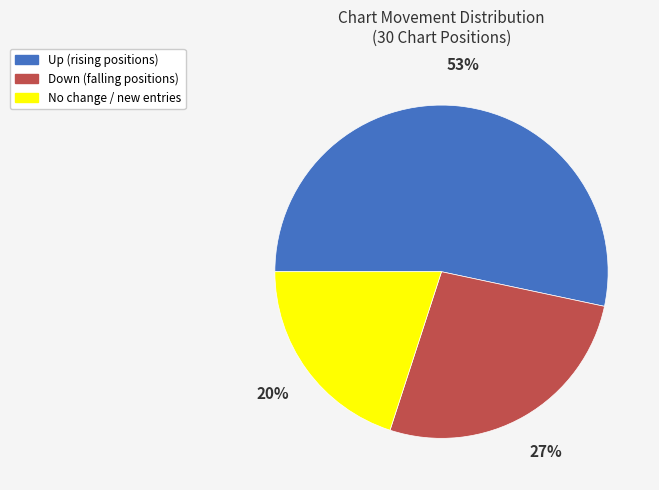

To the nearest percent, what is the difference between the largest and smallest slice percentages?

33%